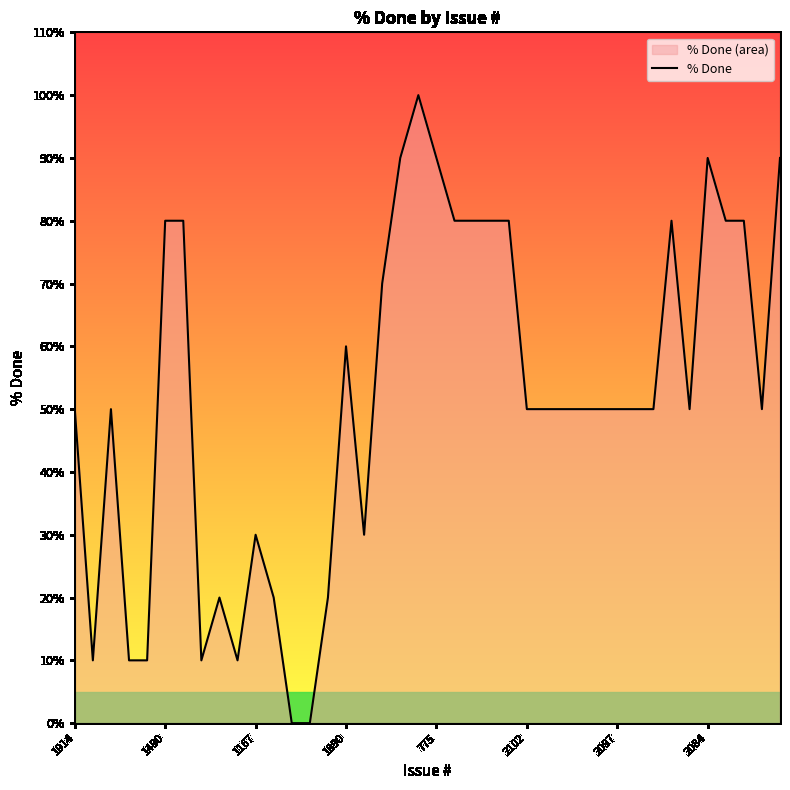

What is the greatest value displayed?

100